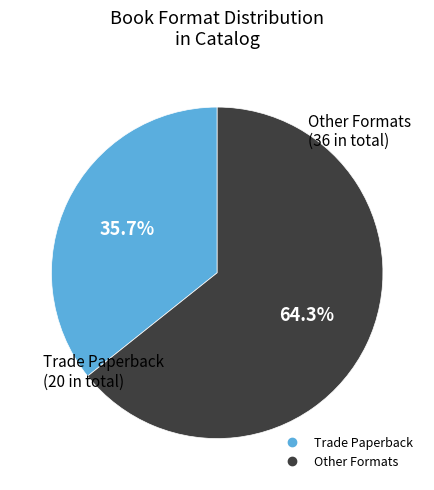

Is there any slice that represents more than half of the pie?

Yes